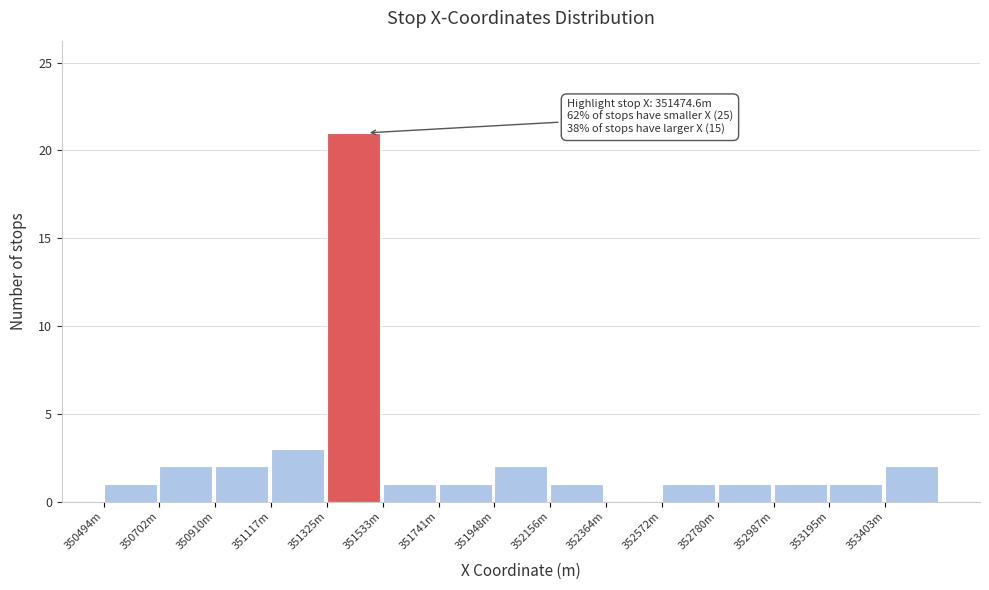

Reading right to left, what are all the values shown in this chart?

353403m=2	353195m=1	352987m=1	352780m=1	352572m=1	352364m=0	352156m=1	351948m=2	351741m=1	351533m=1	351325m=21	351117m=3	350910m=2	350702m=2	350494m=1